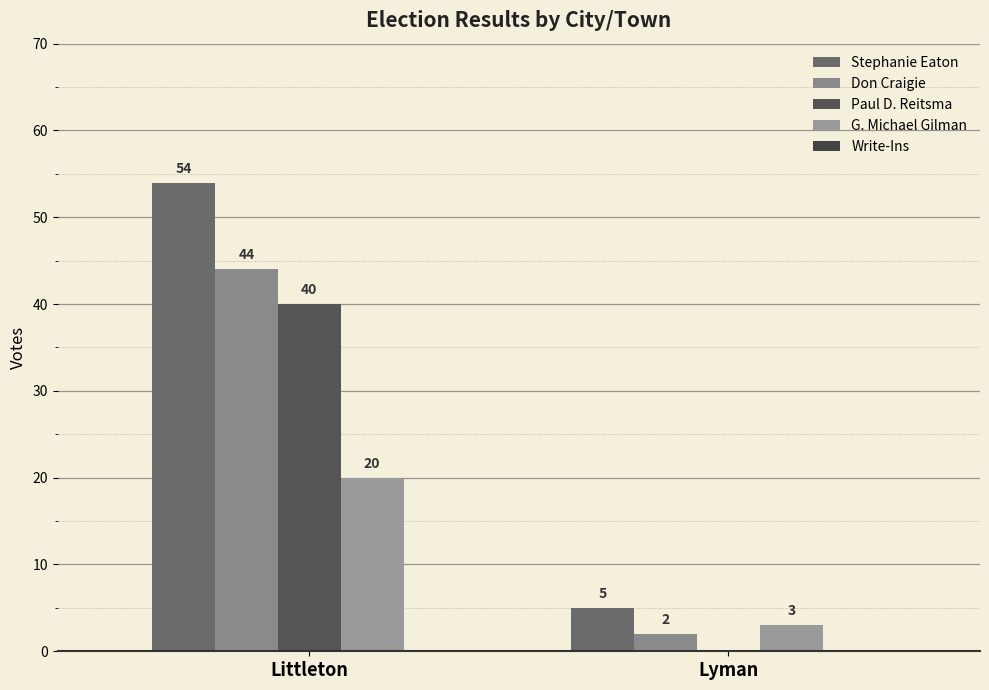

What is the greatest value displayed?

54